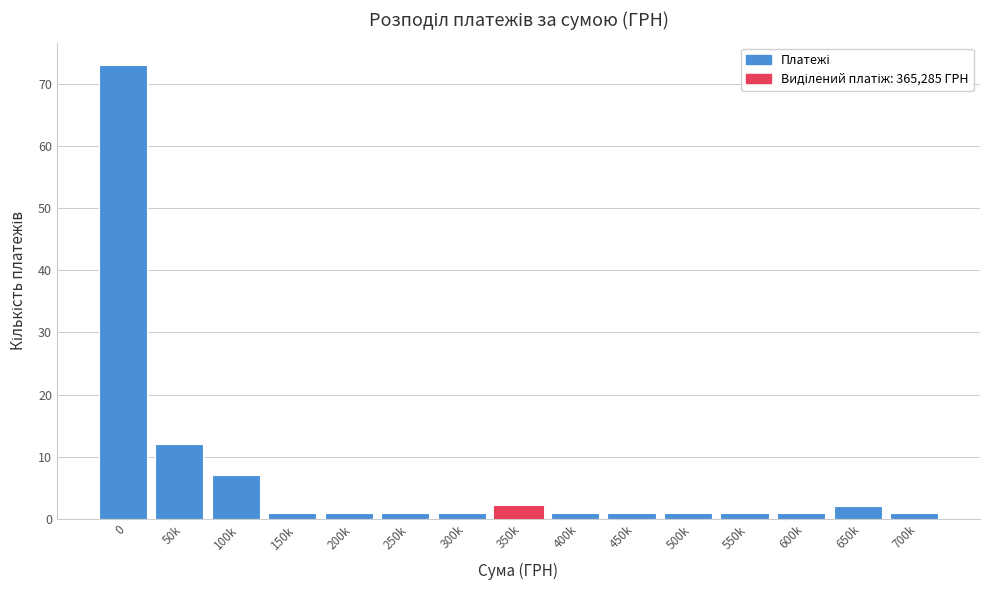

Reading right to left, what are all the values shown in this chart?

1	2	1	1	1	1	1	2	1	1	1	1	7	12	73